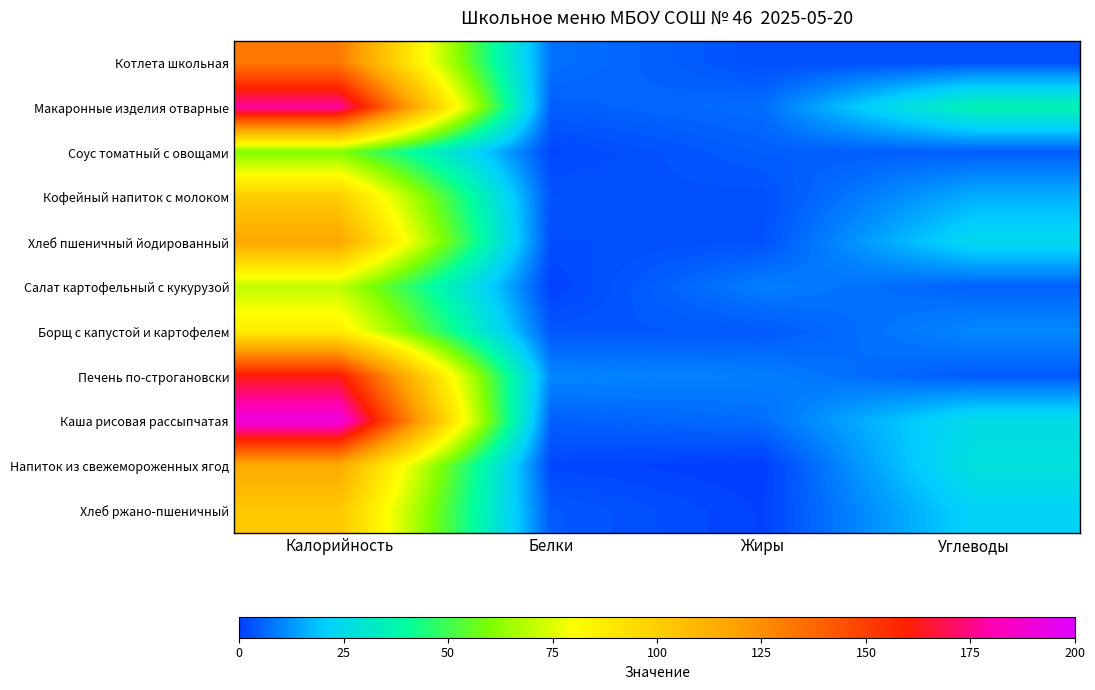

How many distinct data groups are displayed?

11